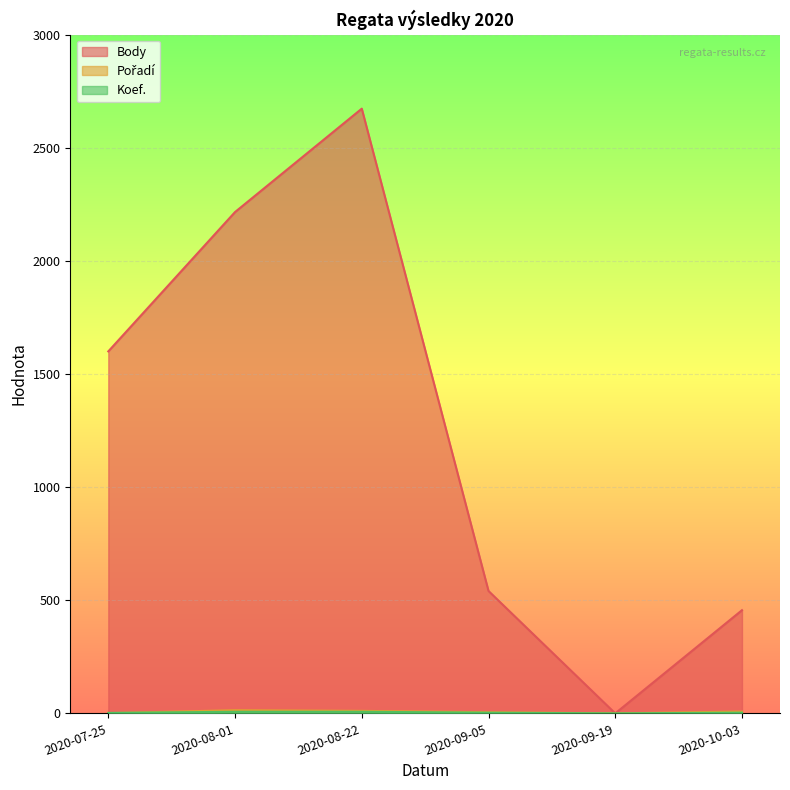

What are all the series names shown in the legend?

Body, Pořadí, Koef.